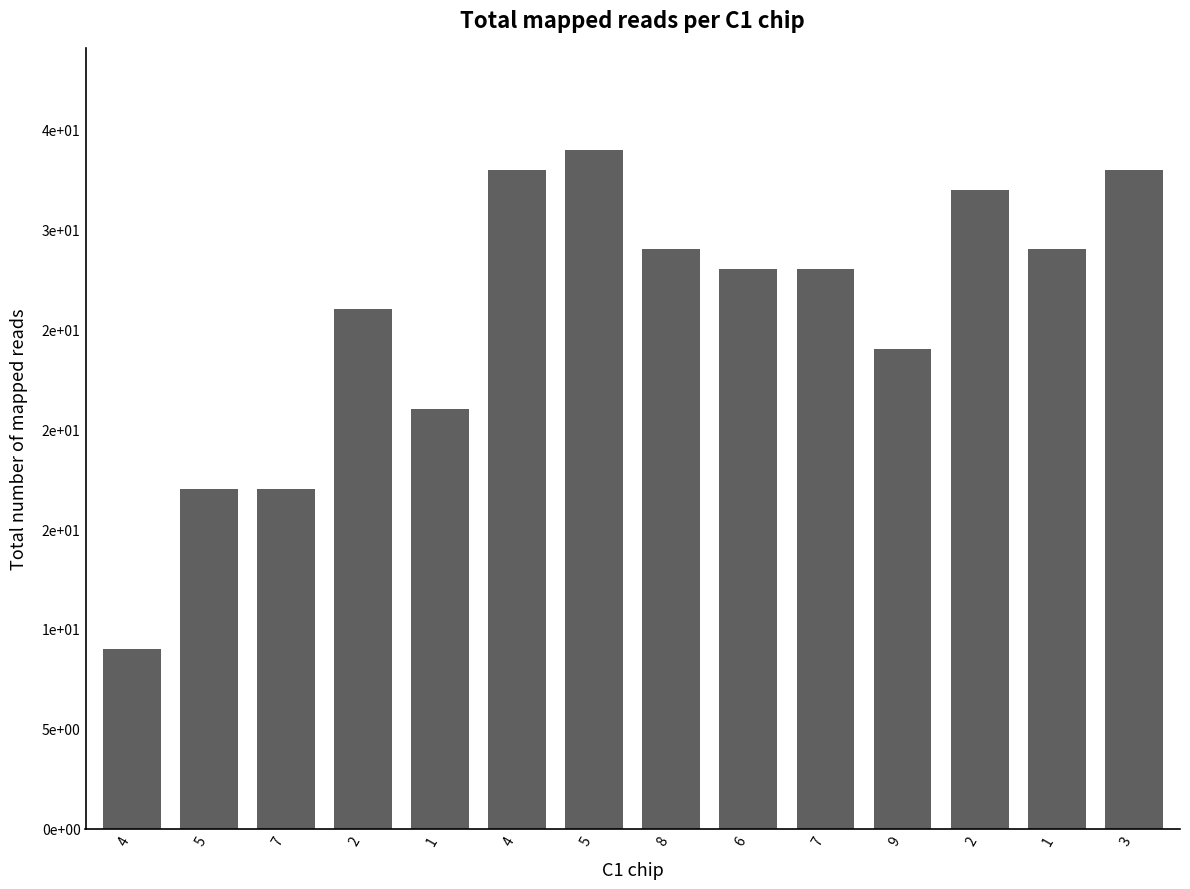

At which label is the value closest to 21?

1